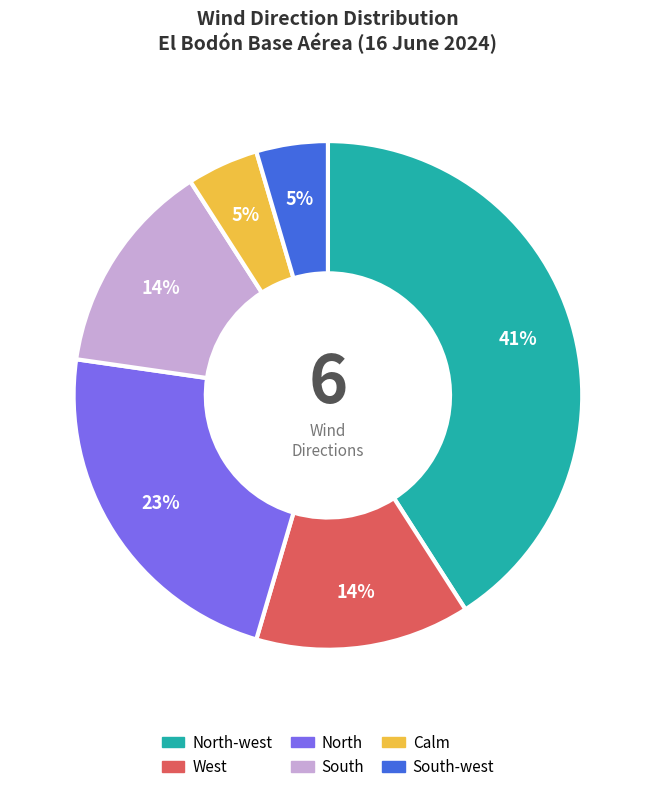

Is there any slice that represents more than half of the pie?

No